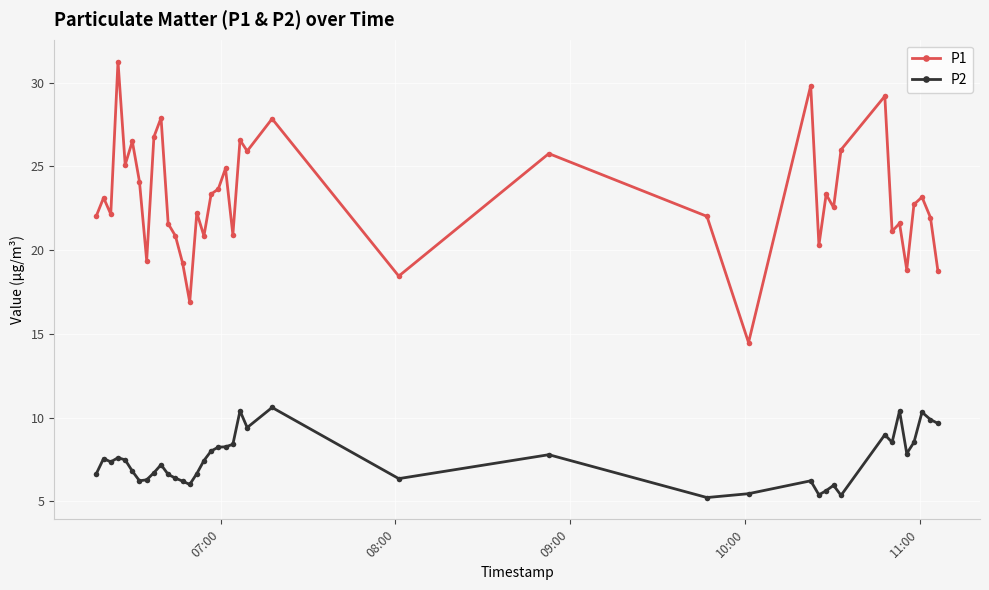

Which series has the widest spread of values?

P1